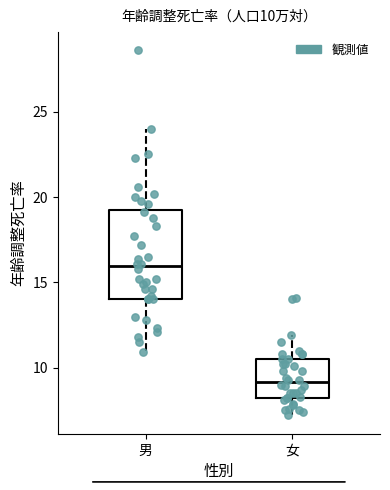

Which box's median line is the lowest?

女